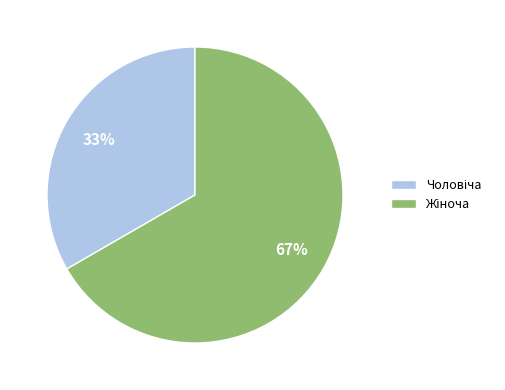

To the nearest percent, what is the average slice percentage?

50%